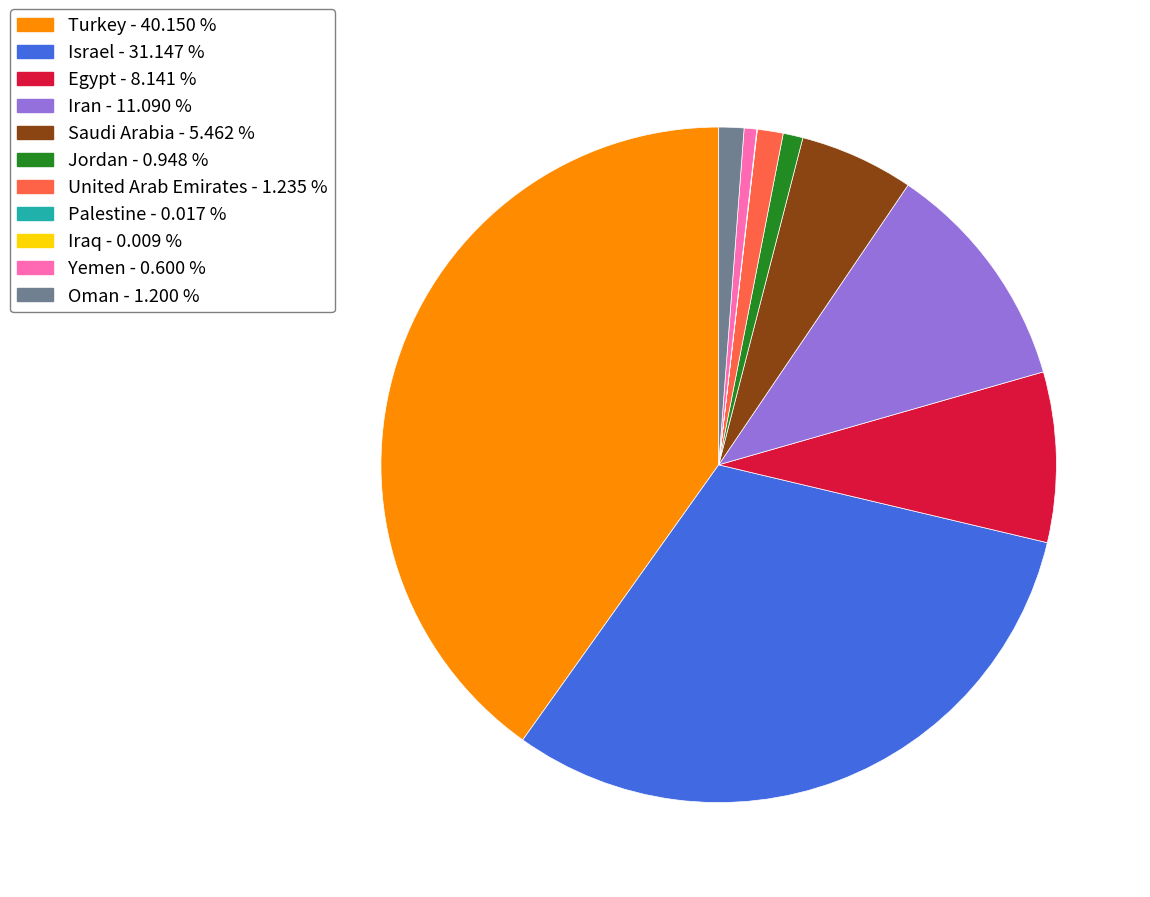

Between Yemen - 0.600 % and Saudi Arabia - 5.462 %, which is larger?

Saudi Arabia - 5.462 %